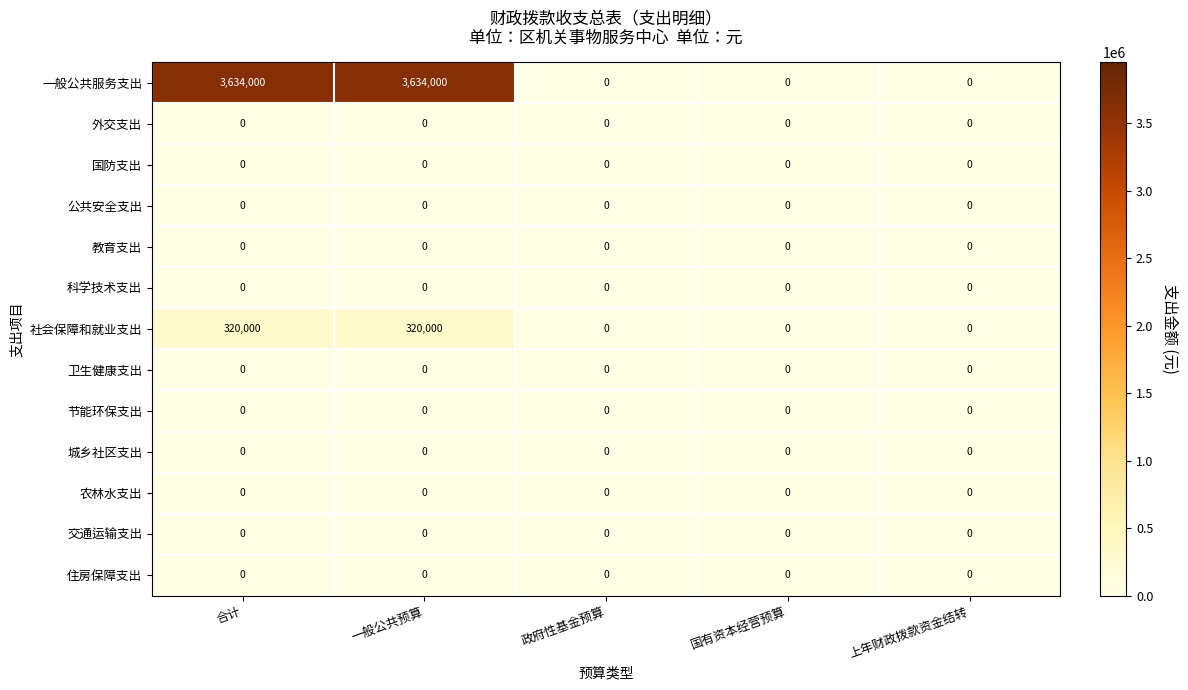

Is it true that 一般公共服务支出 equals -1486594 at 国有资本经营预算?

False